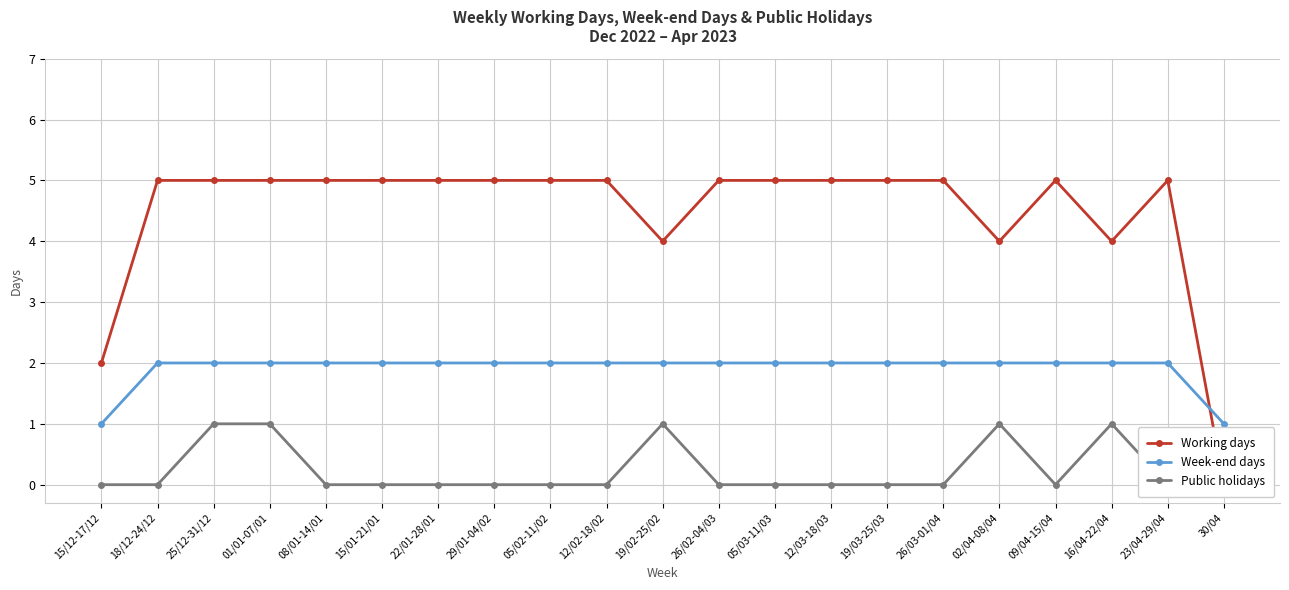

Which has a higher value, 19/03-25/03 or 15/01-21/01?

19/03-25/03